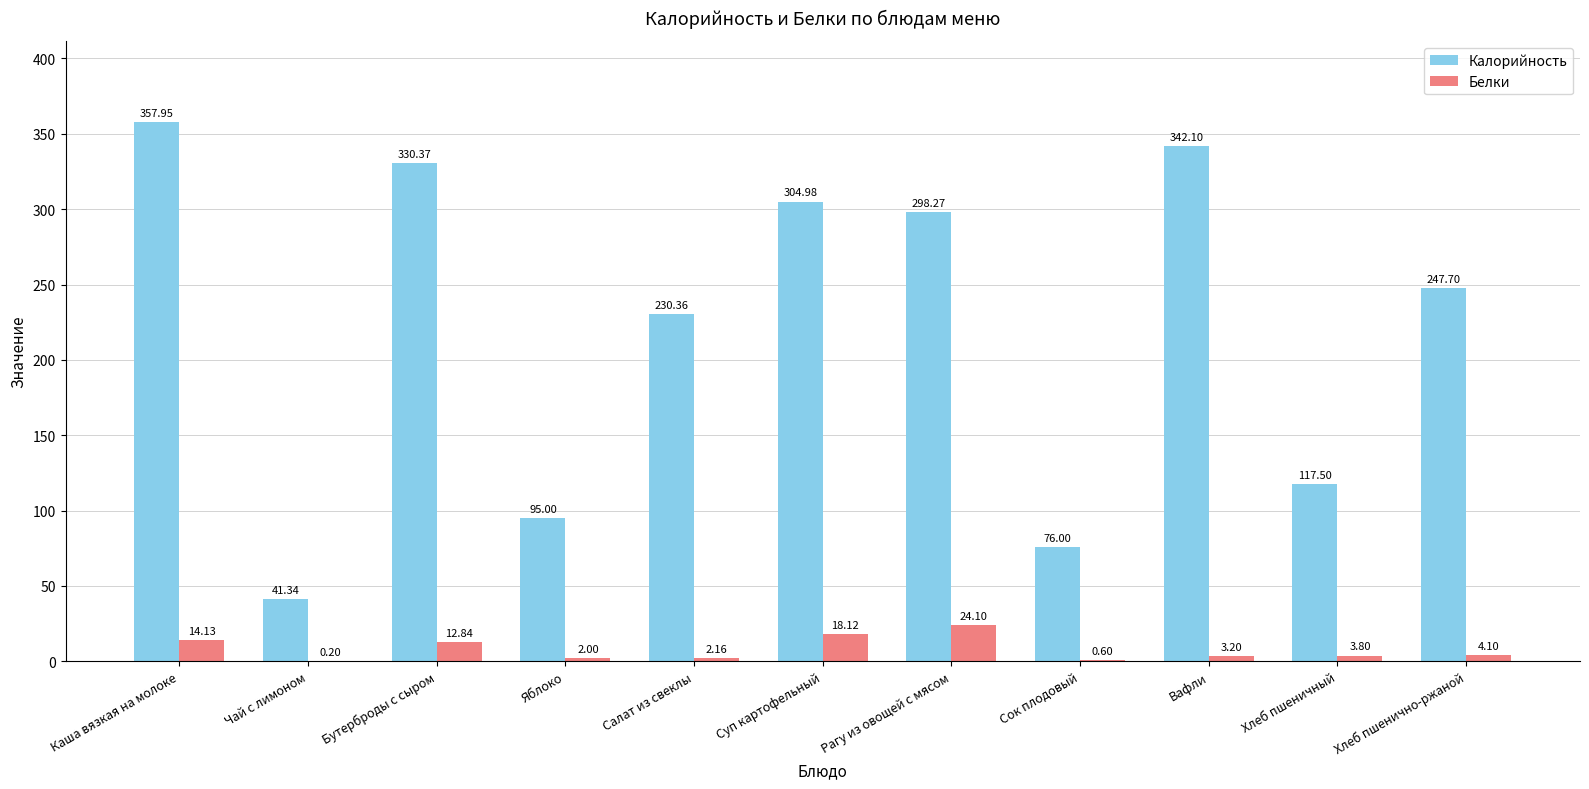

How many groups of bars are there?

11